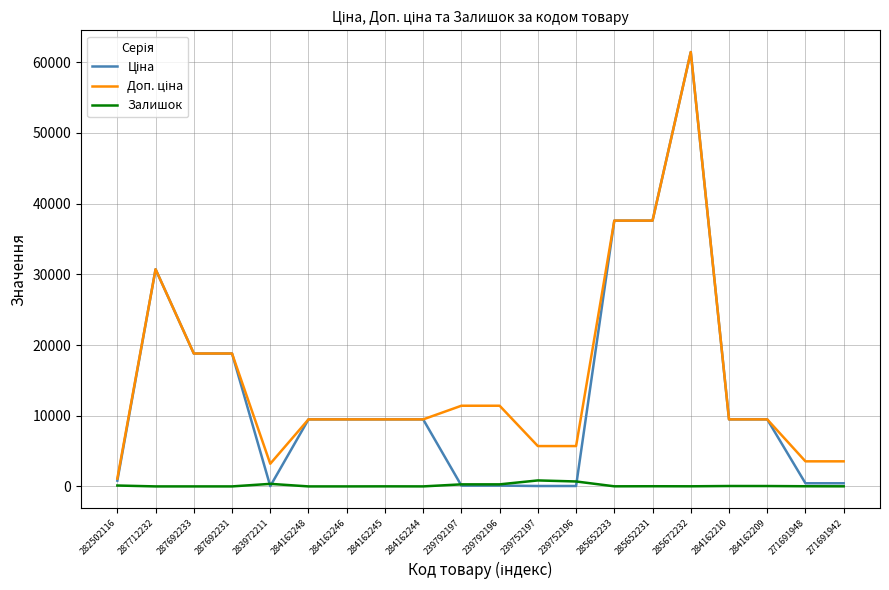

What is the spread (max minus min) of values at 287712232?

30717.1